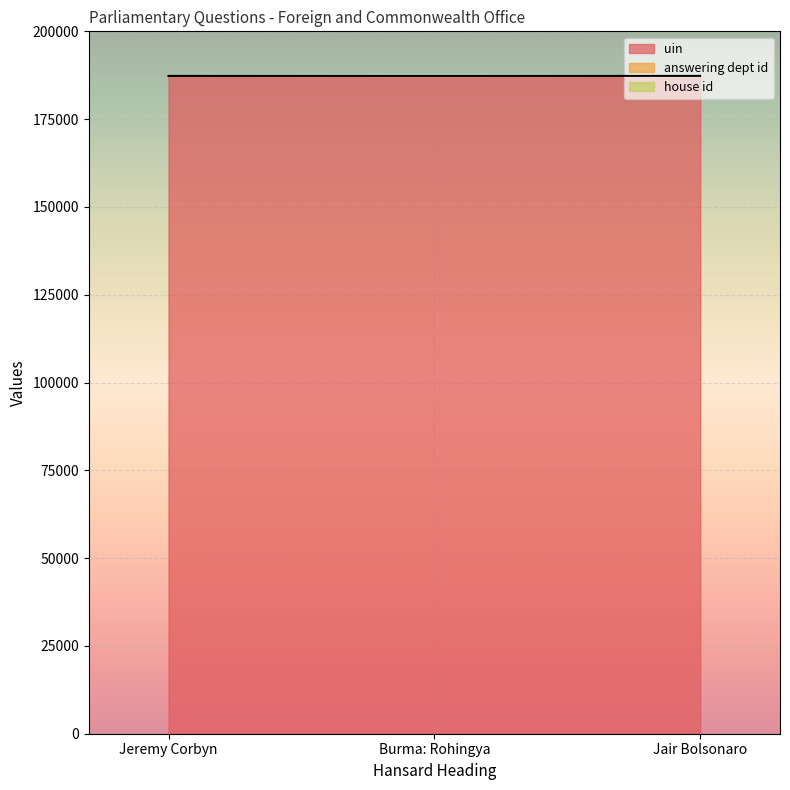

What is the sum of all uin values?

561962